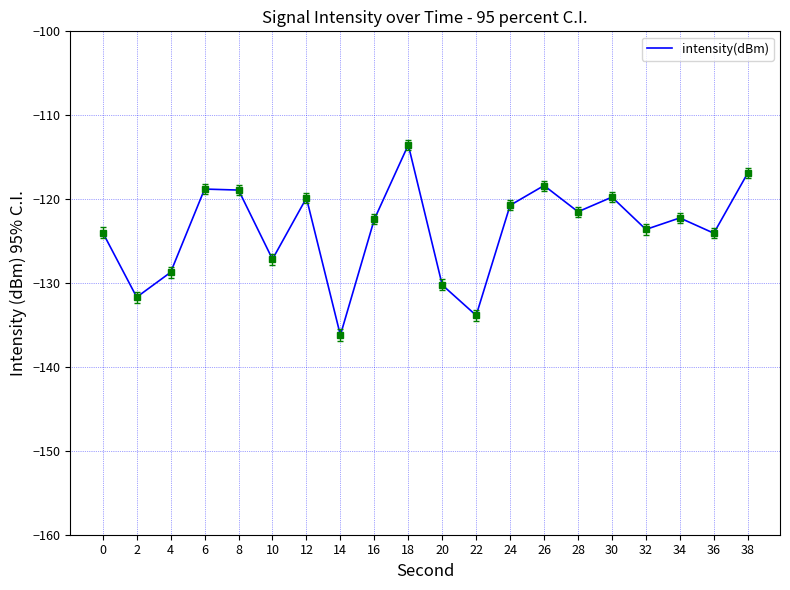

What is the minimum value shown in the chart?

-136.2